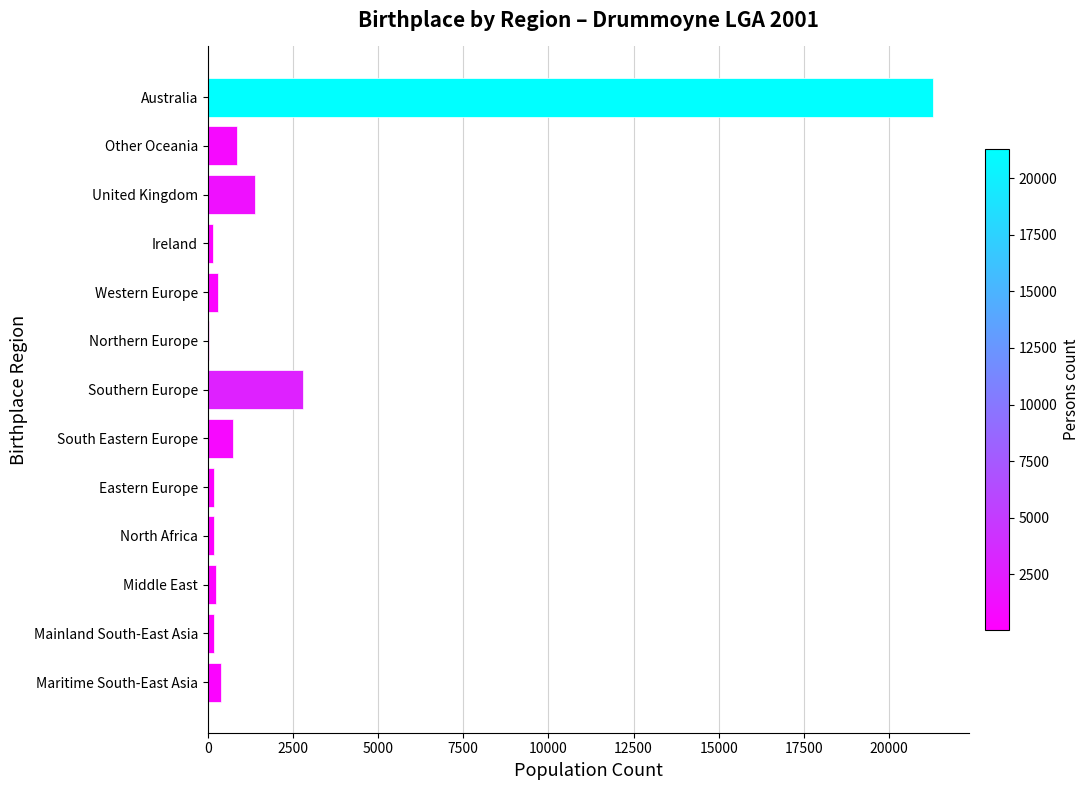

How many data points does each series have?

13